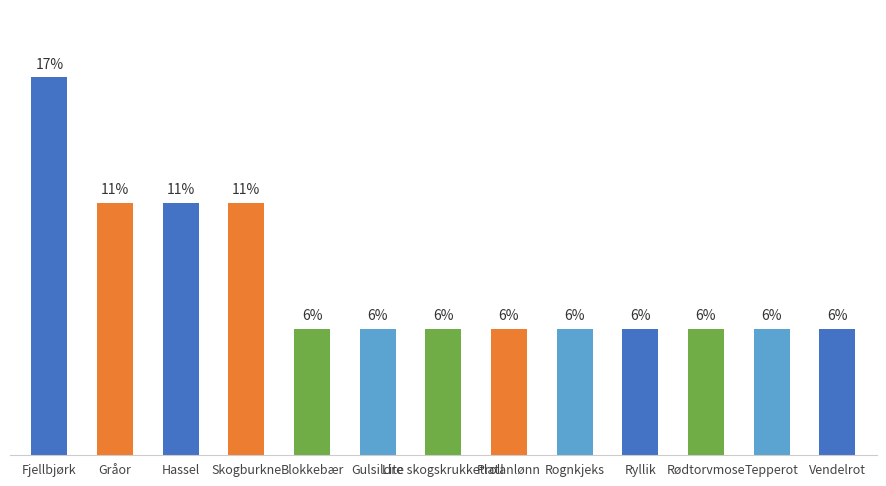

Are the bars horizontal?

No